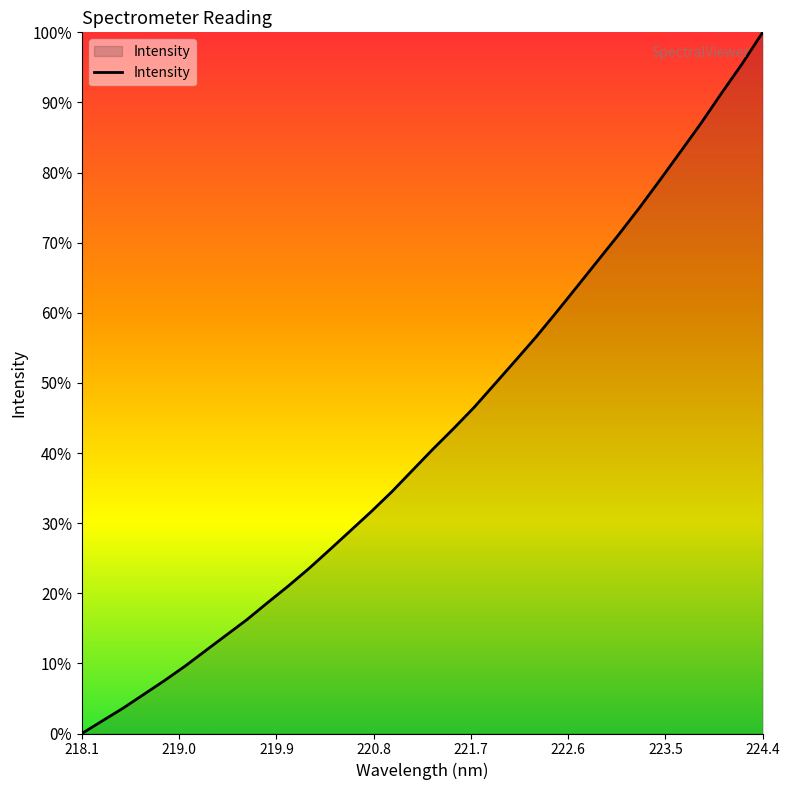

What is the difference between the maximum and minimum values?

100.0